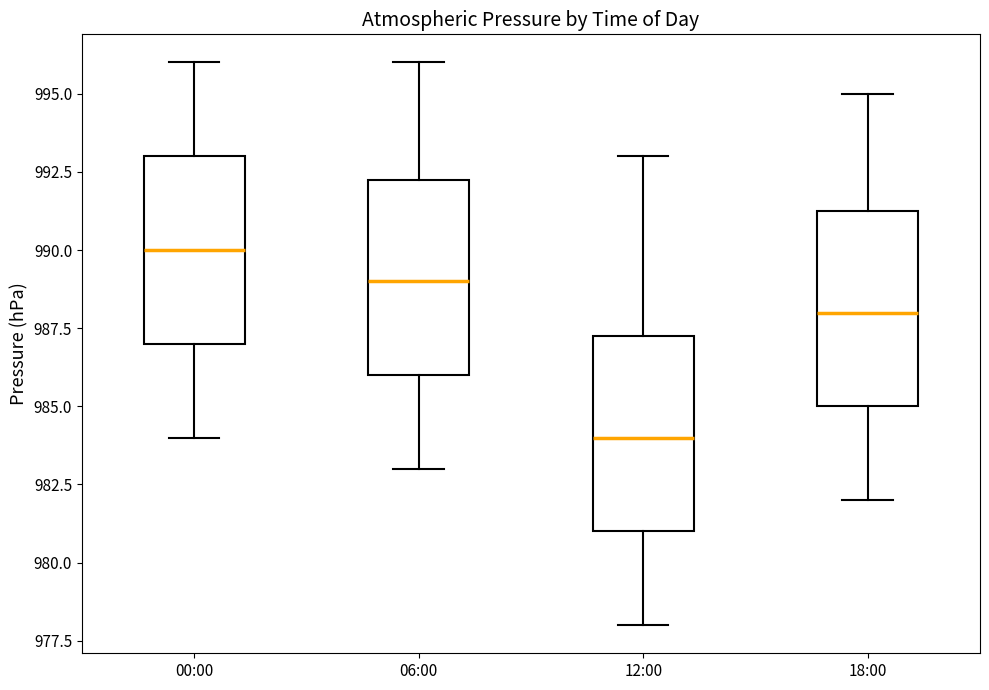

Reading left to right, transcribe this box plot: for each box, give where its median line is, the range the box spans, and where its two whiskers end, as read against the y-axis. The values are not printed on the chart, so give them approximately, as read against the axis.

00:00: median 990.0, box 987.0 to 993.0, whiskers 984.0 to 996.0
06:00: median 989.0, box 986.0 to 992.5, whiskers 983.0 to 996.0
12:00: median 984.0, box 981.0 to 987.5, whiskers 978.0 to 993.0
18:00: median 988.0, box 985.0 to 991.5, whiskers 982.0 to 995.0